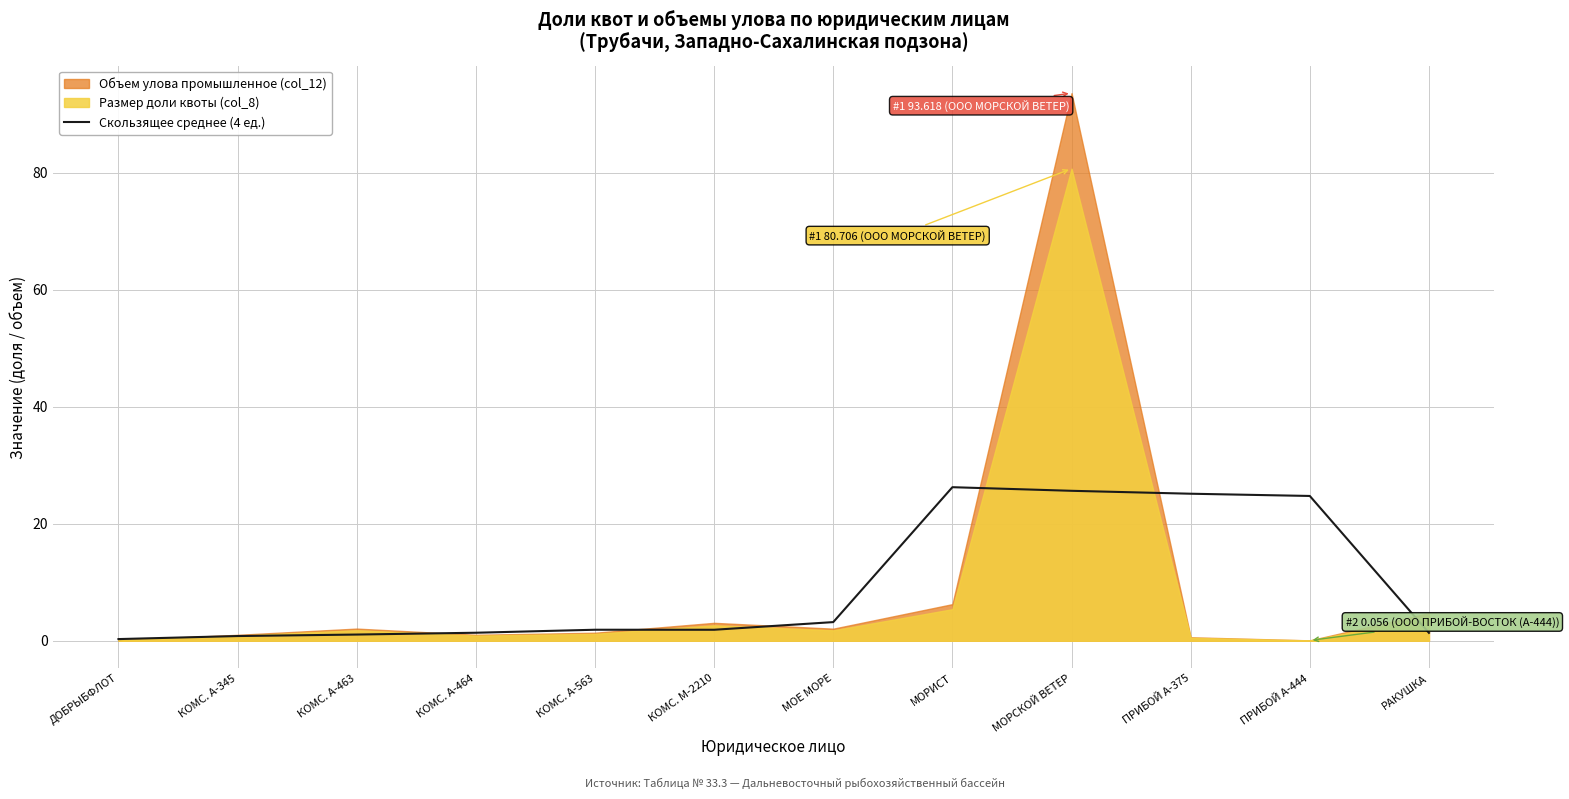

Count the number of categories in the chart.

12